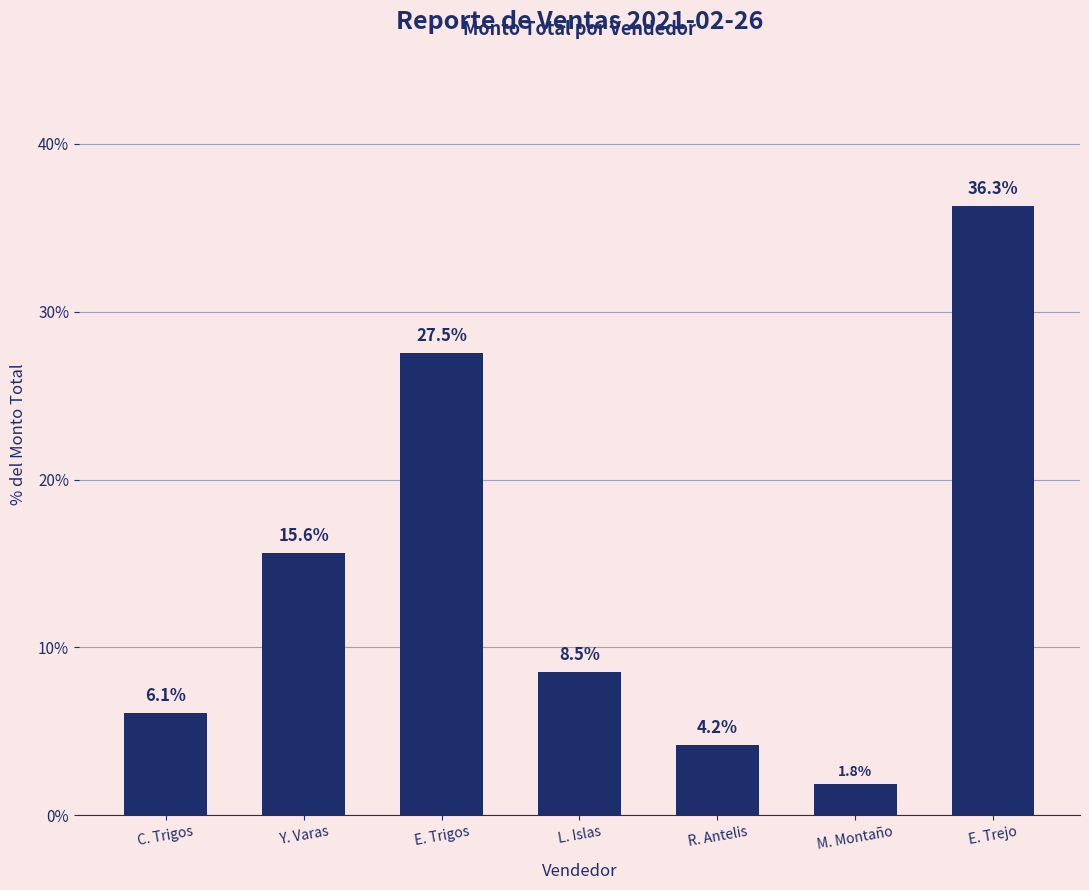

The value at C. Trigos is 6.1. True or false?

True